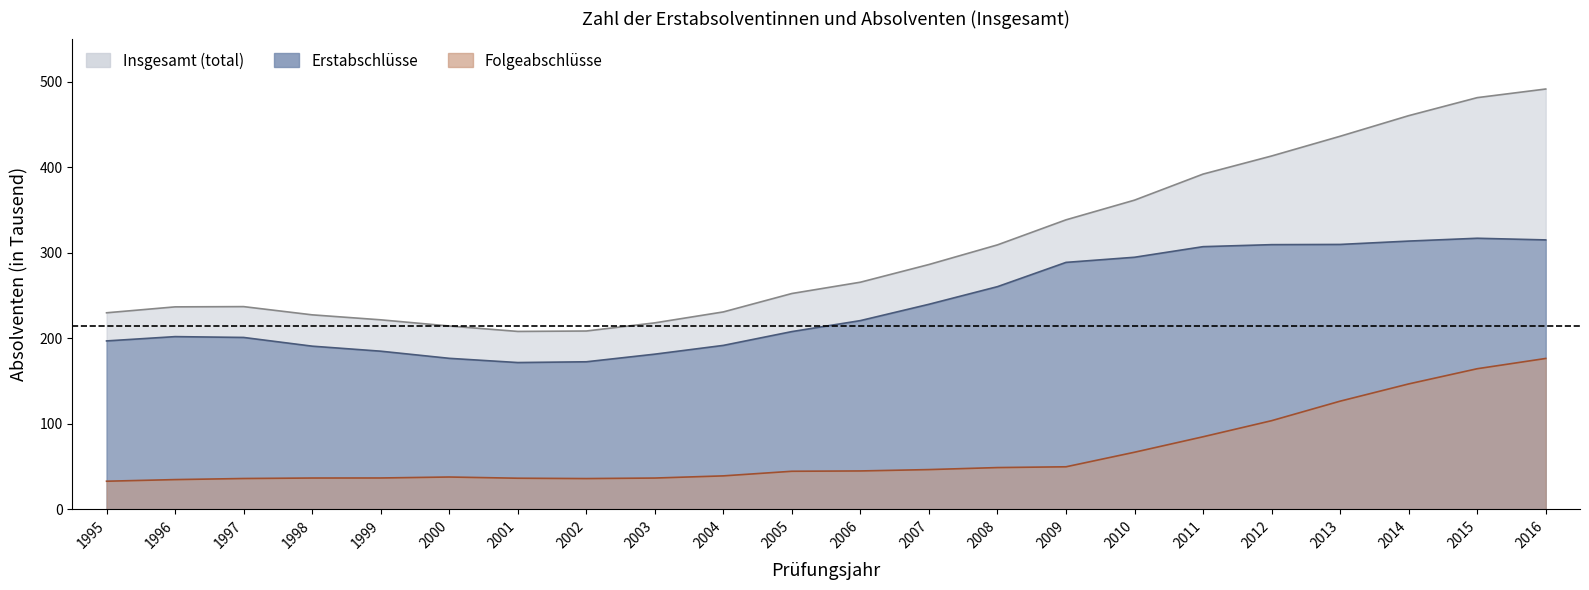

What is the maximum value shown in the chart?

491.7